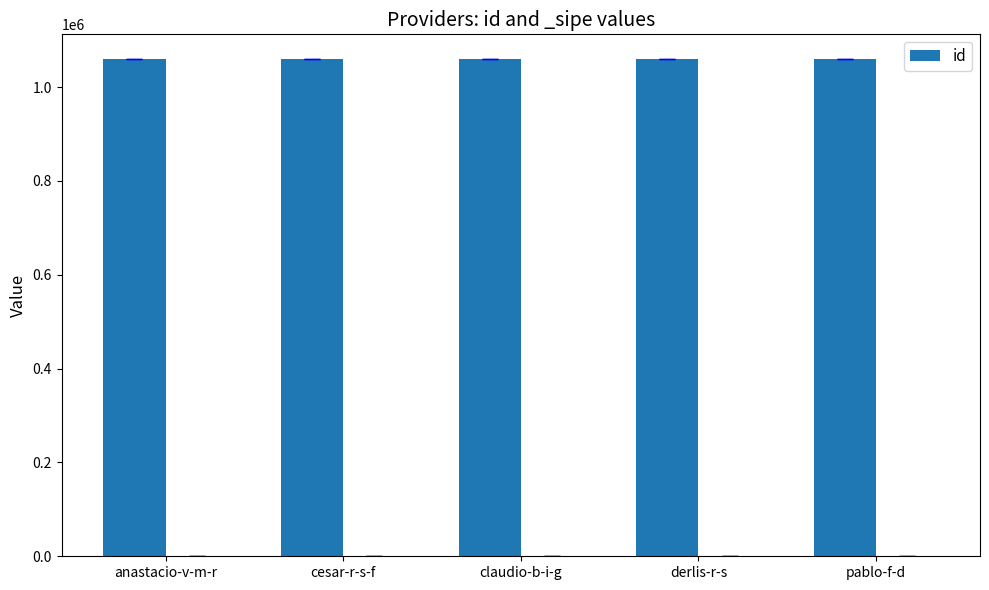

What is the change in value from cesar-r-s-f to claudio-b-i-g?

-1